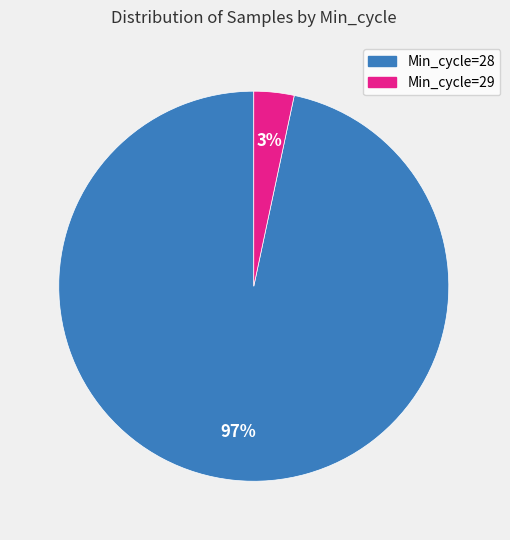

To the nearest percent, what portion does Min_cycle=28 represent?

97%